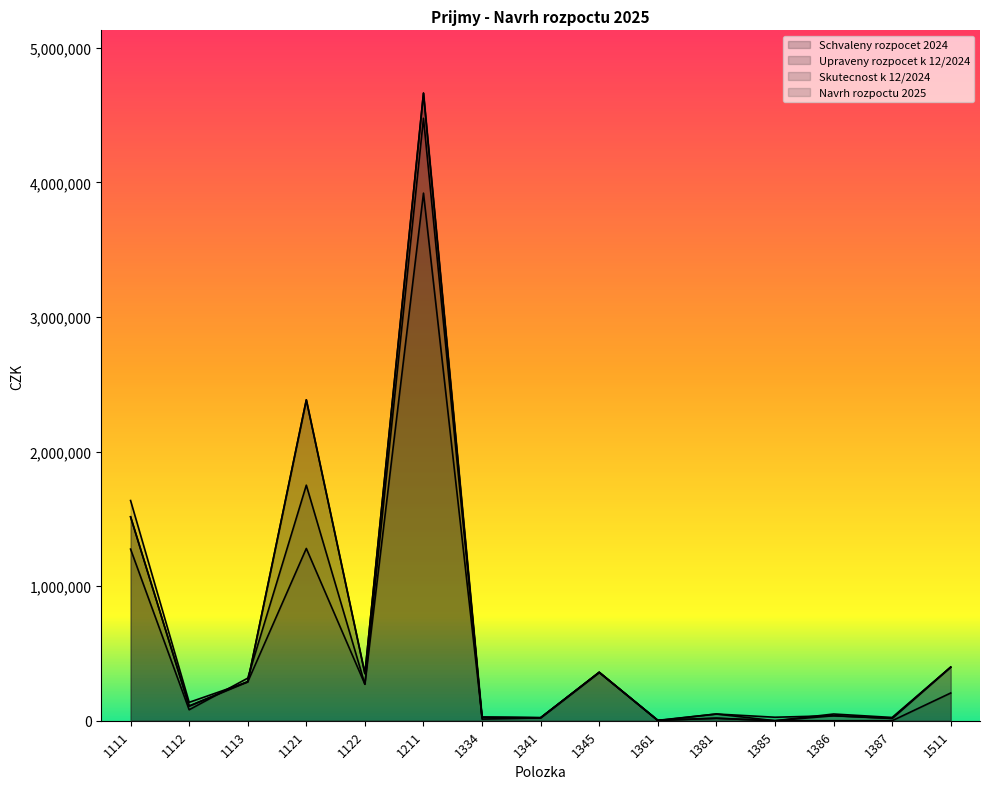

Is the value of Upraveny rozpocet k 12/2024 at 1381 greater than the value of Skutecnost k 12/2024 at 1113?

No